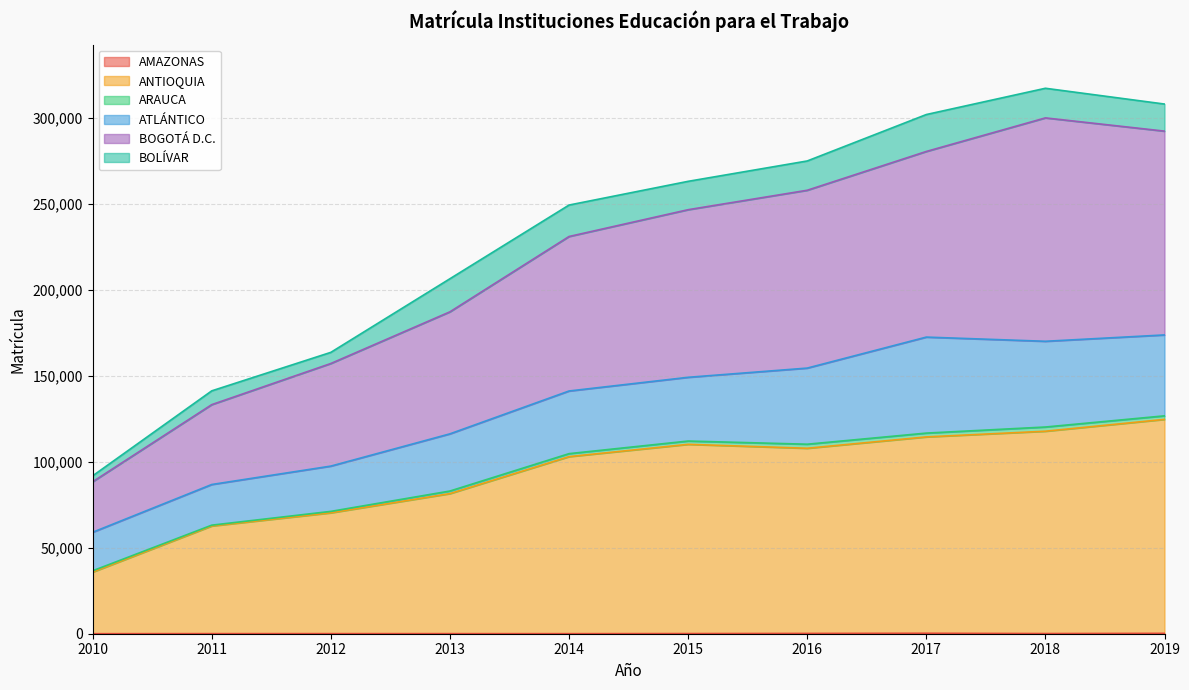

What is the maximum value for ANTIOQUIA?

124577